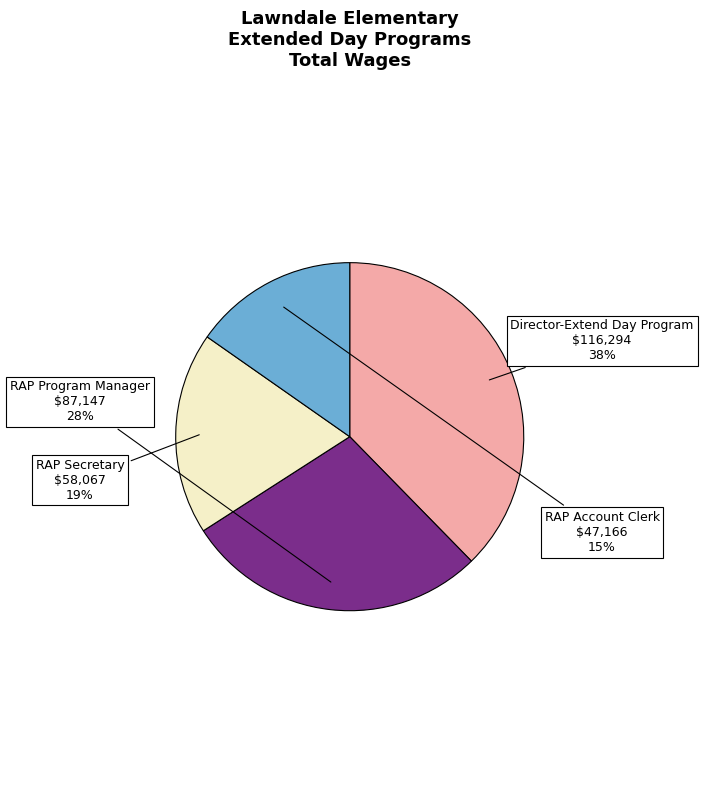

Combined, do RAP Program Manager and RAP Account Clerk account for over 50%?

No